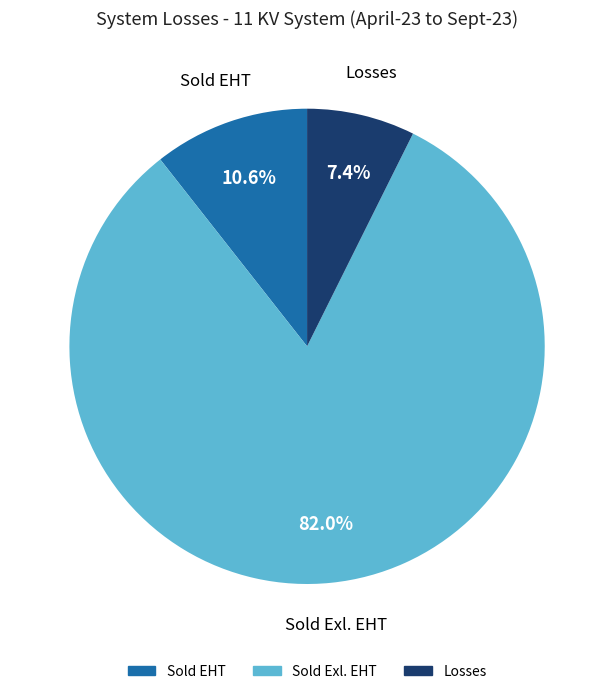

Approximately how many times larger is the value at Losses compared to Sold EHT?

0.7